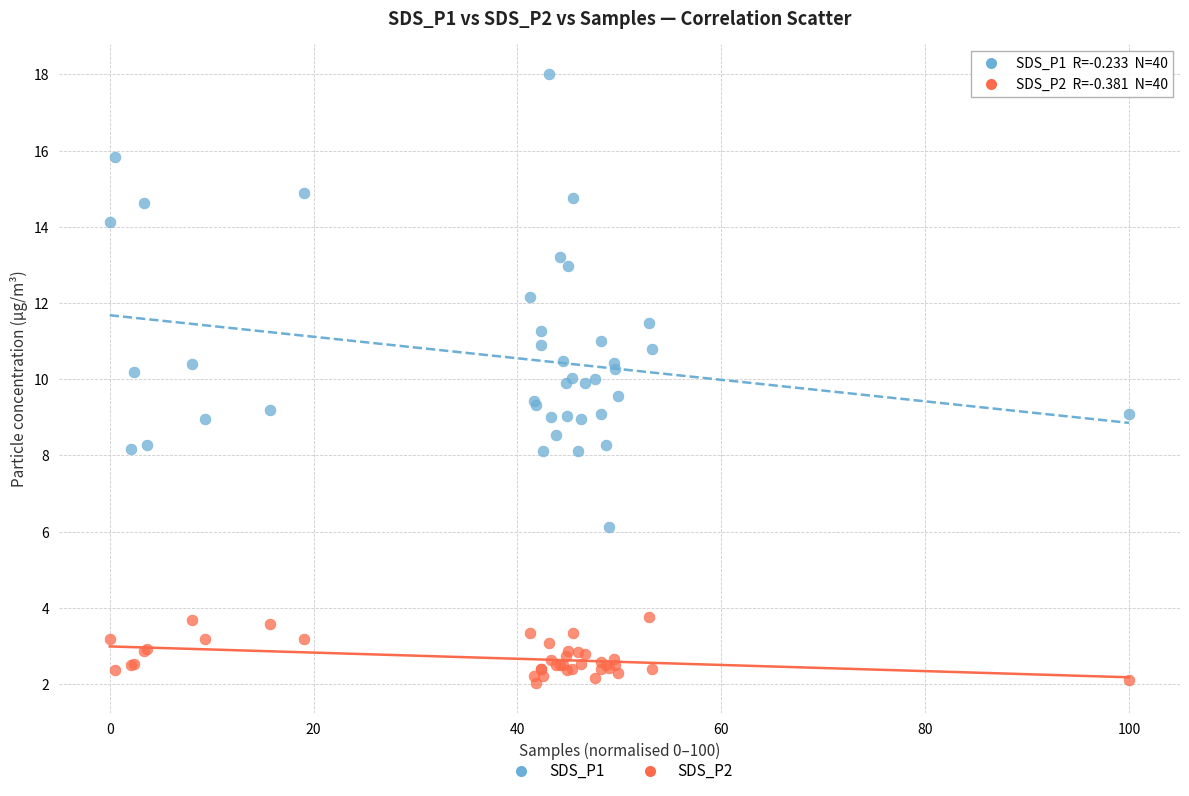

Which series has the widest spread of Y values?

SDS_P1